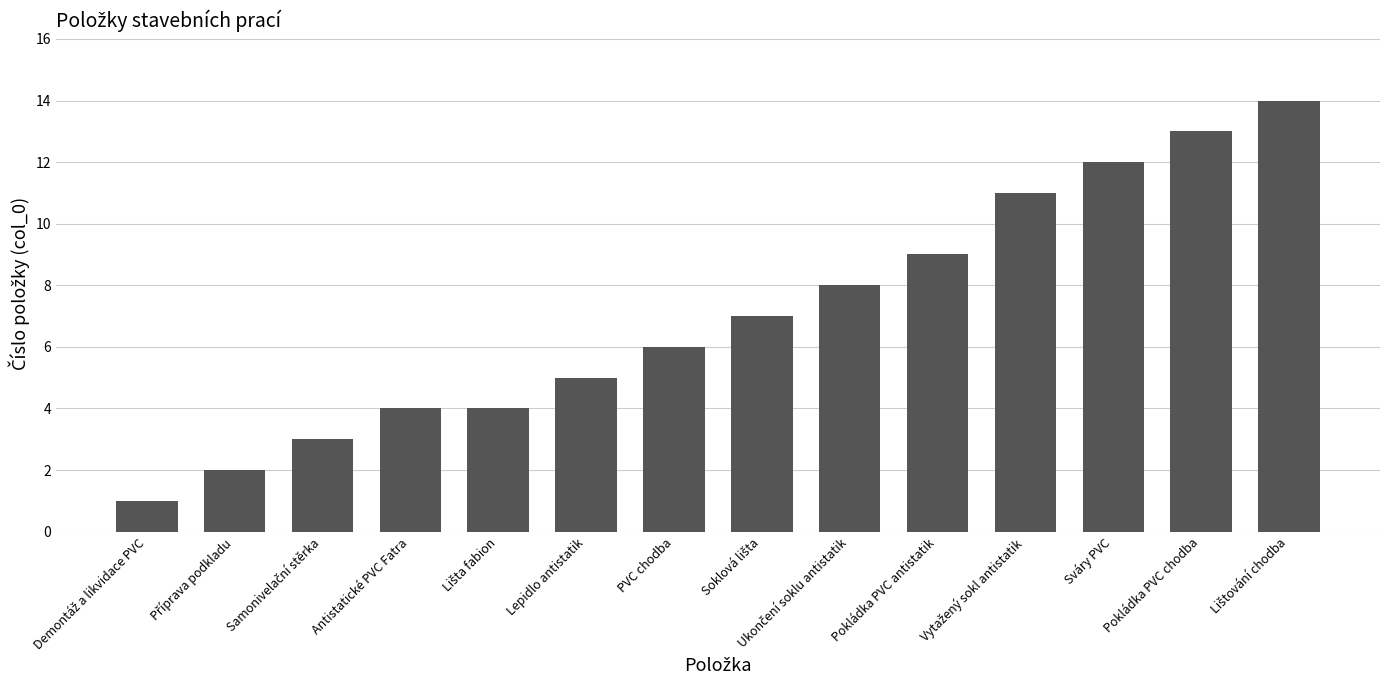

True or false: the data shows 4 at Antistatické PVC Fatra.

True